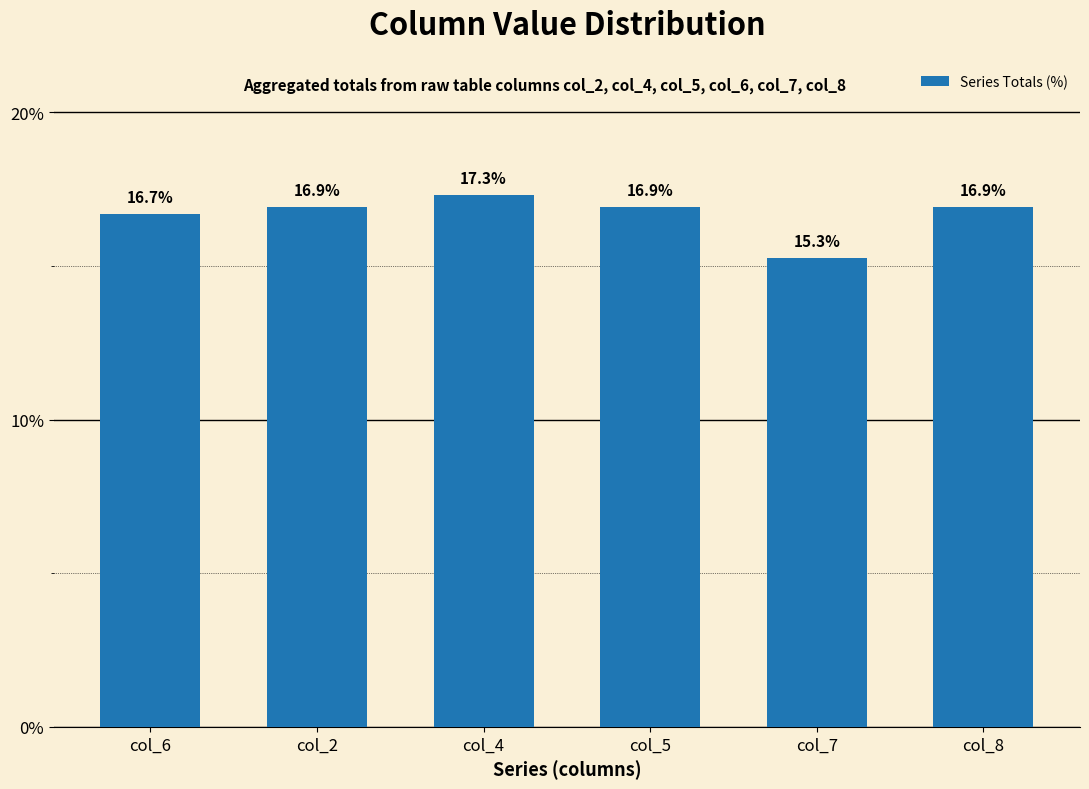

What is the average value?

16.7